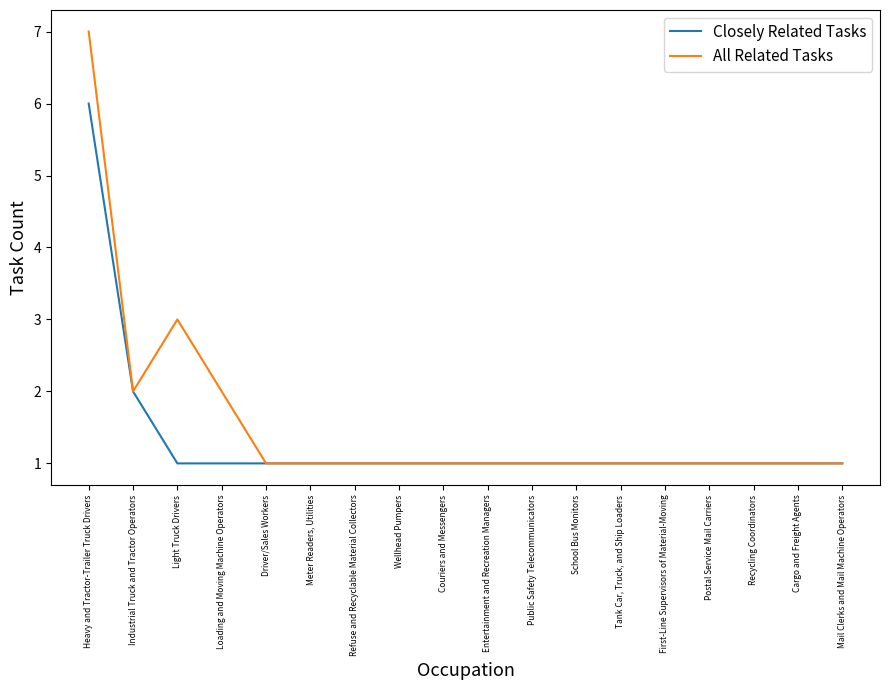

What is the average value of the All Related Tasks series?

2